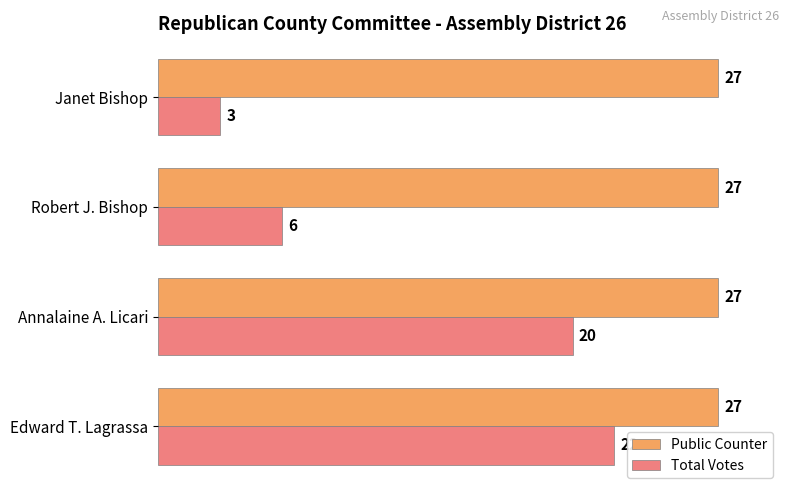

What is the difference between the second highest and second lowest values in the Total Votes series?

14